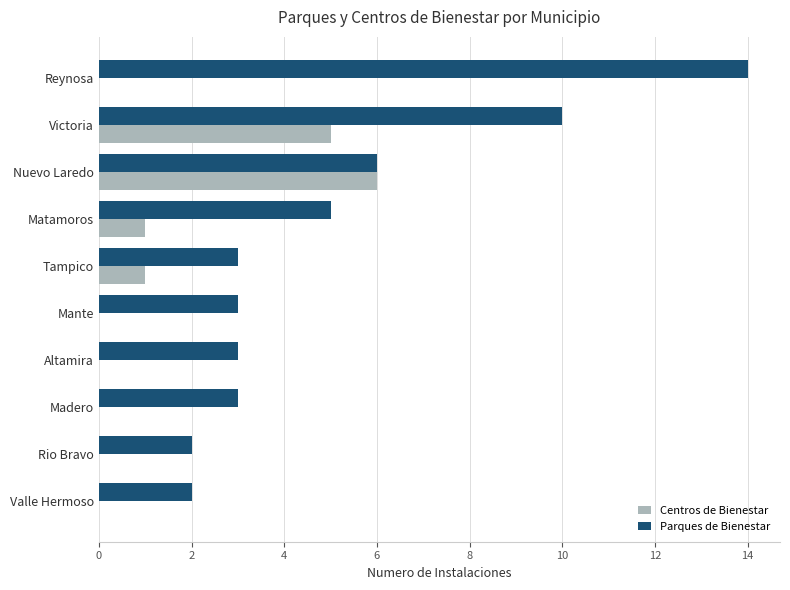

Is it true that Centros de Bienestar equals 0 at Madero?

True